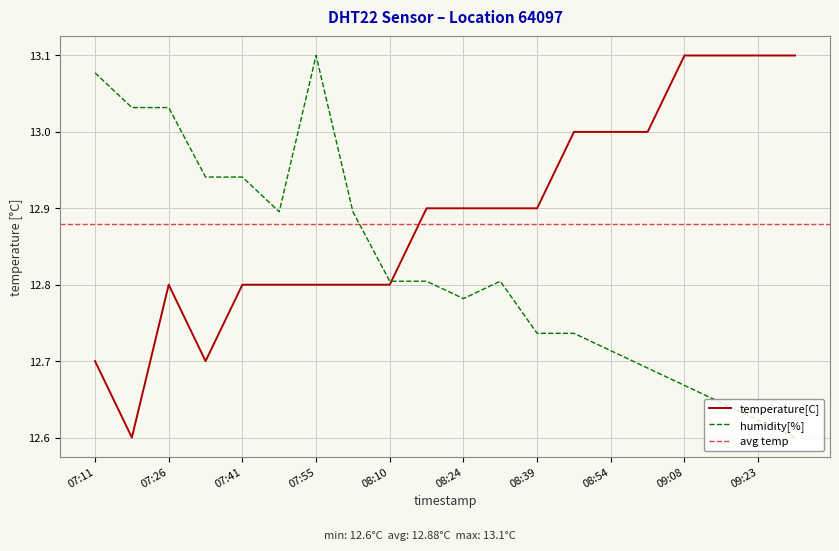

Rank the categories by temperature[C] value from highest to lowest.

09:08, 09:16, 09:23, 09:30, 08:46, 08:54, 09:01, 08:17, 08:24, 08:32, 08:39, 07:26, 07:41, 07:48, 07:55, 08:02, 08:10, 07:11, 07:33, 07:19